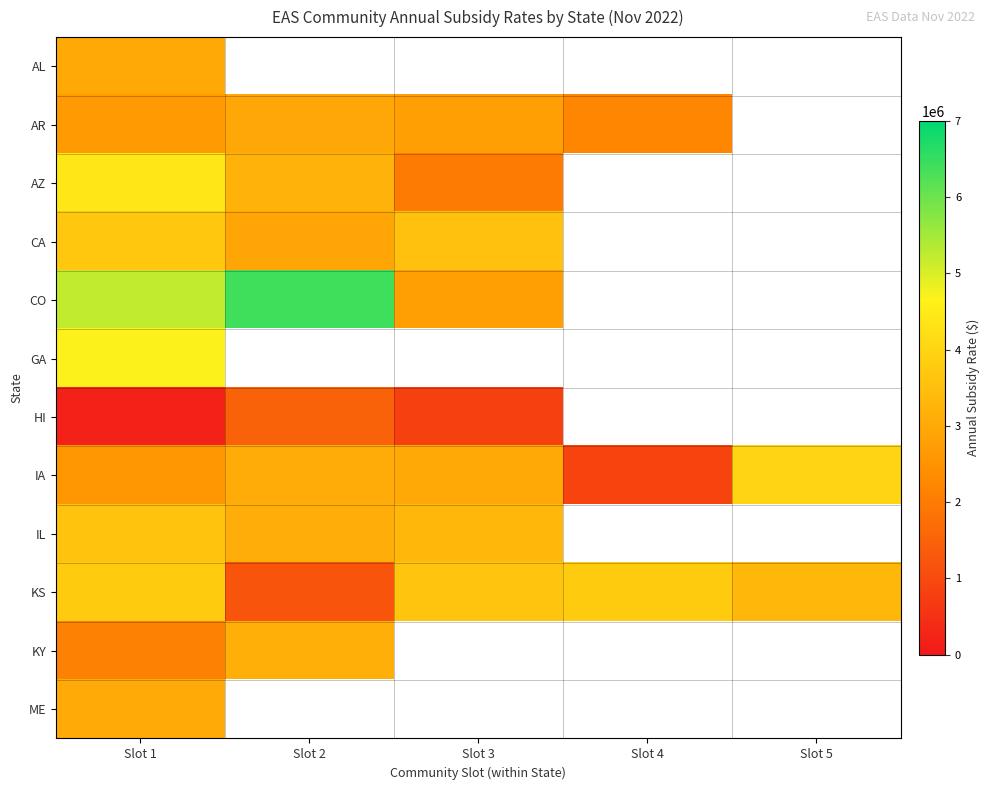

What is the approximate value of KS at Slot 2?

1220724.0